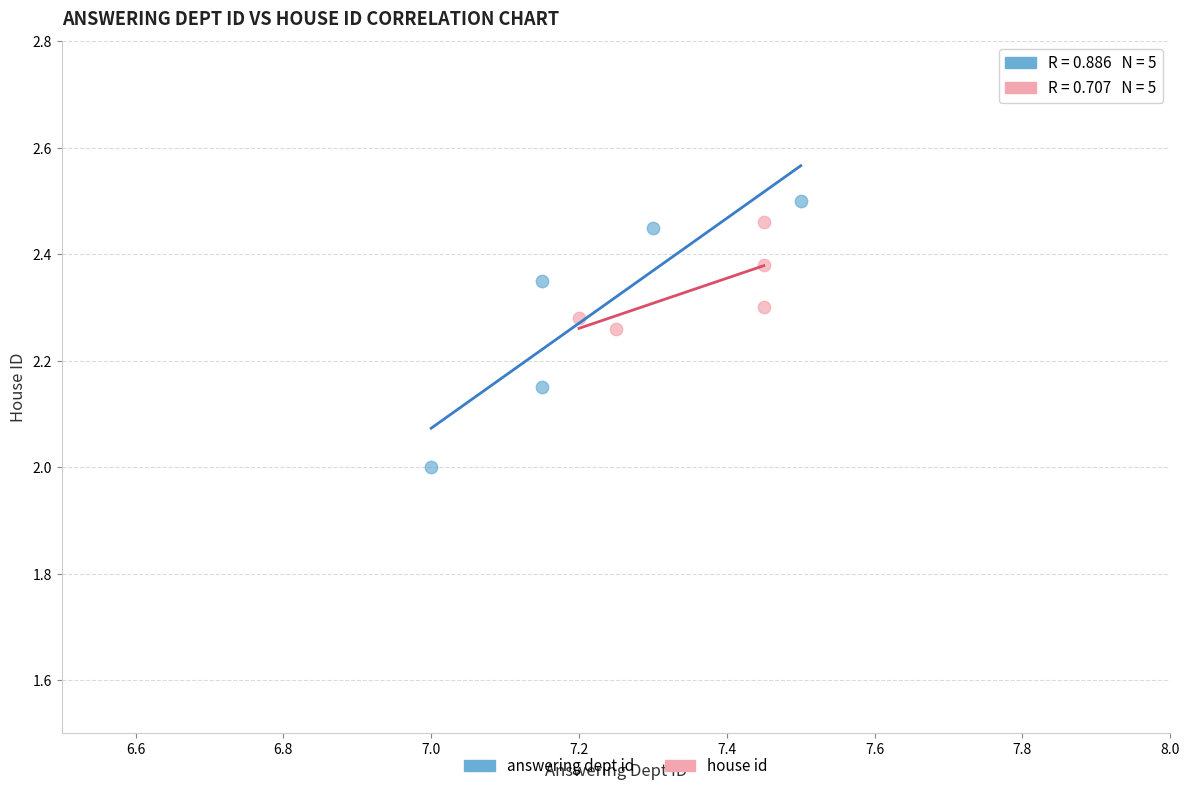

Which series has the widest spread of Y values?

answering dept id